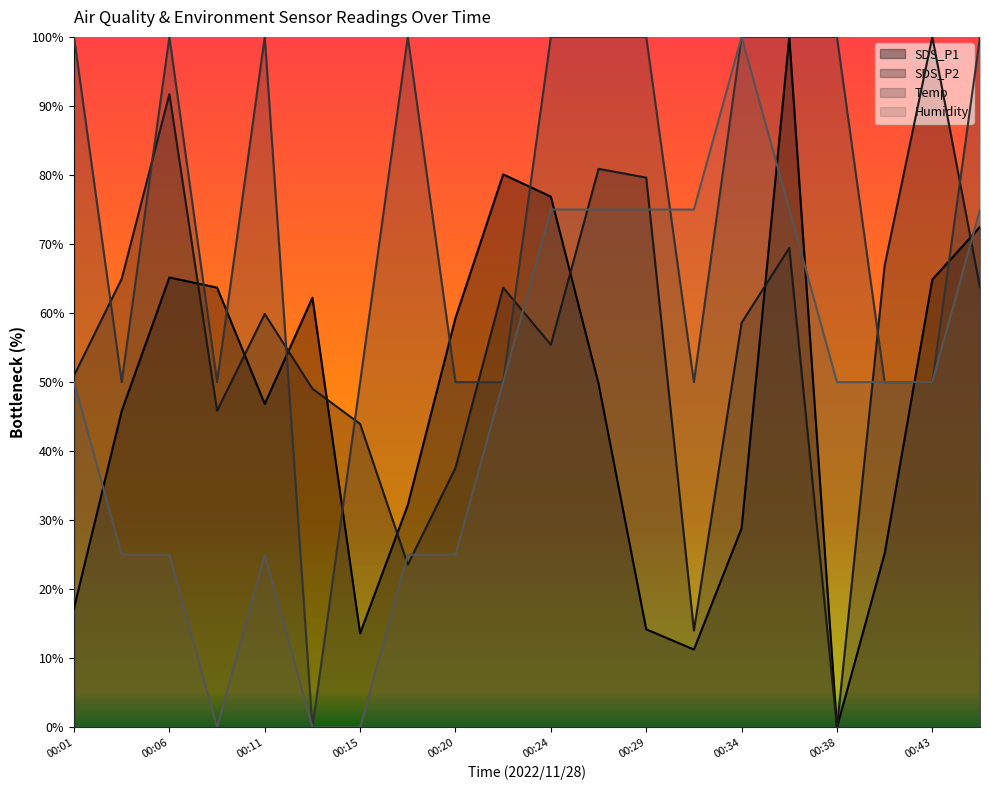

What is the maximum value shown in the chart?

100.0